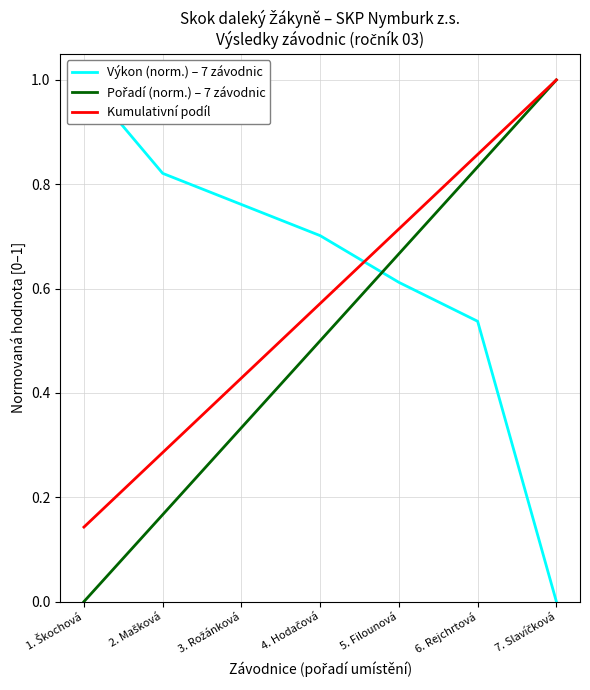

Between 3. Rožánková and 4. Hodačová, which series saw the biggest shift?

Pořadí (norm.) – 7 závodnic